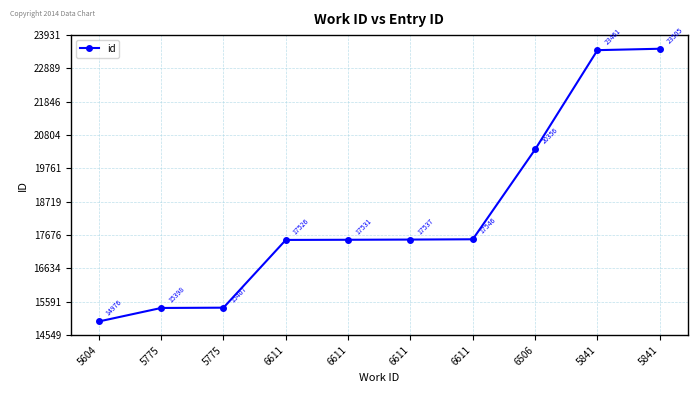

What is the approximate value at 5604, to the nearest 100?

15000